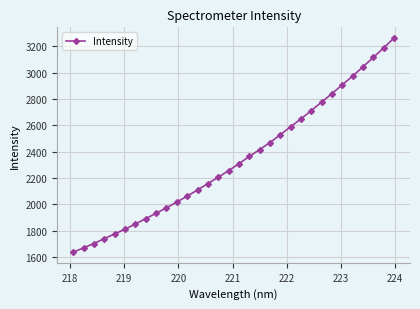

What is the minimum value shown in the chart?

1638.4